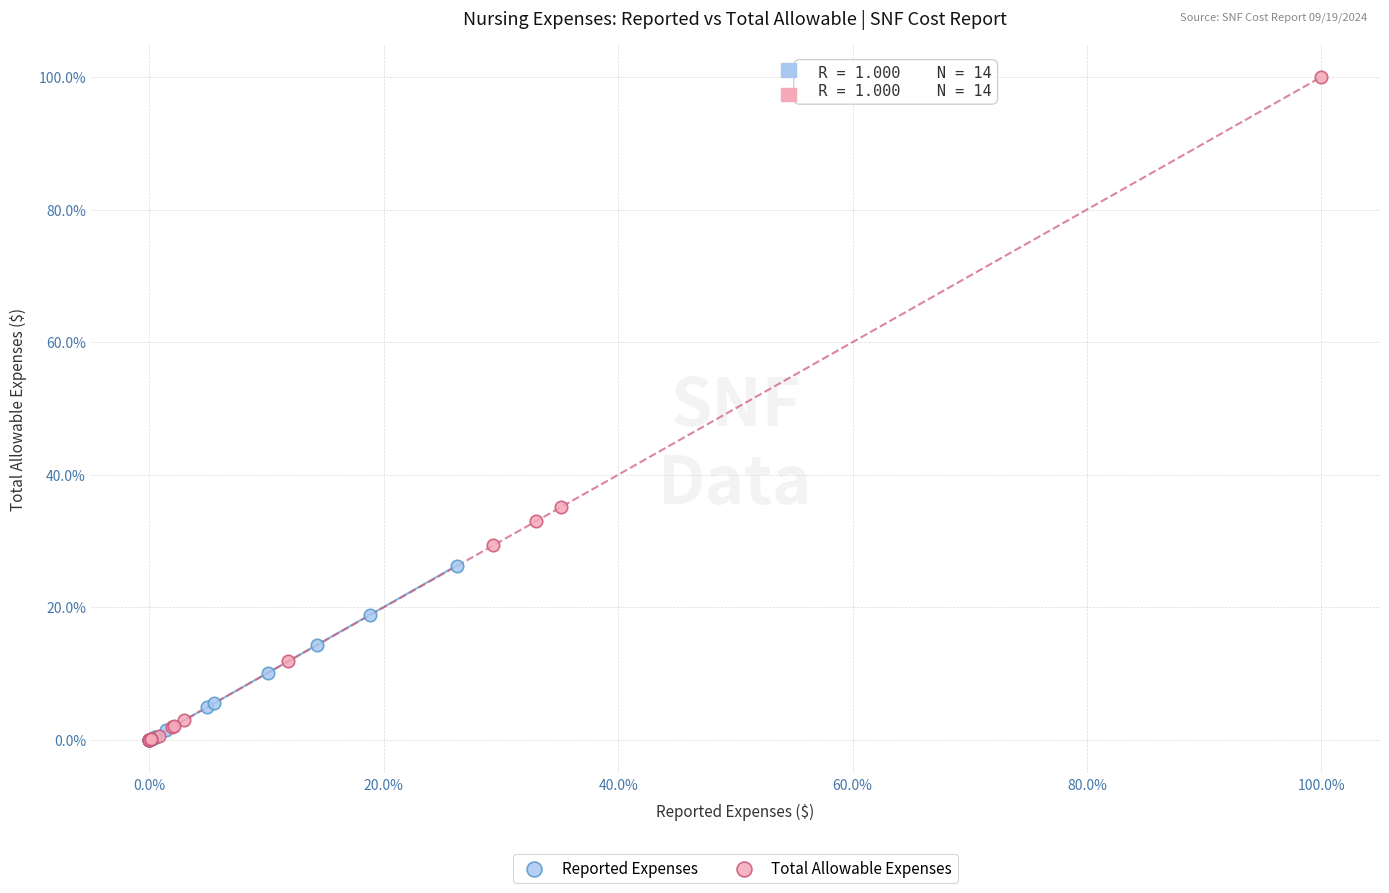

What are all the series names shown in the legend?

Reported Expenses, Total Allowable Expenses